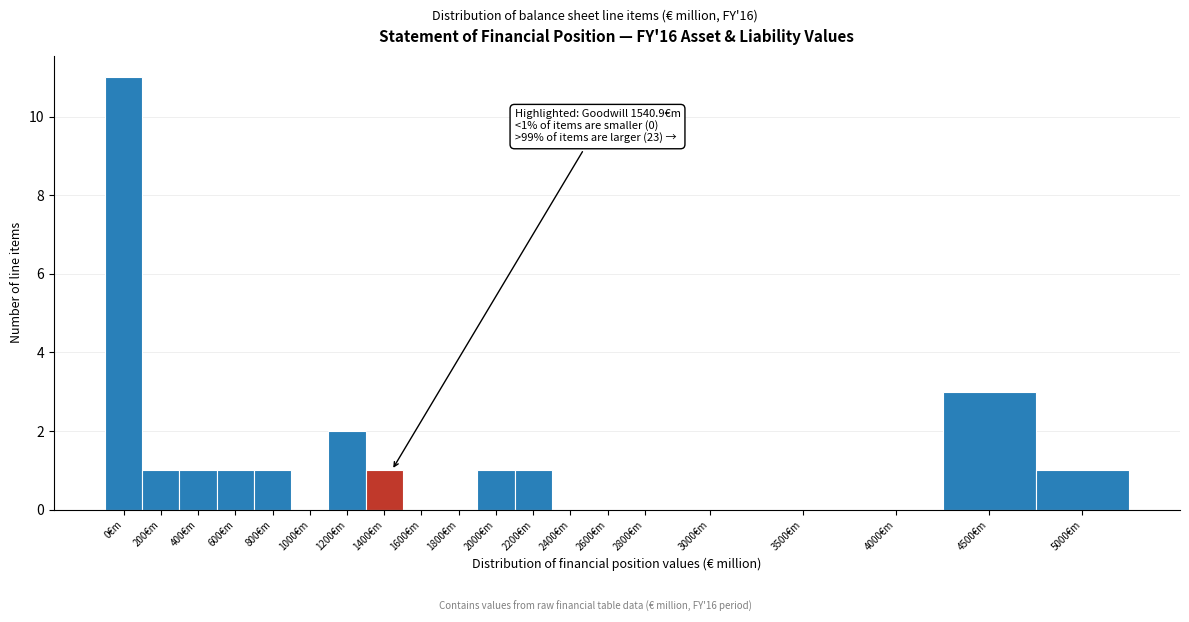

Reading right to left, extract all data points from this chart.

5000€m=1	4500€m=3	4000€m=0	3500€m=0	3000€m=0	2800€m=0	2600€m=0	2400€m=0	2200€m=1	2000€m=1	1800€m=0	1600€m=0	1400€m=1	1200€m=2	1000€m=0	800€m=1	600€m=1	400€m=1	200€m=1	0€m=11